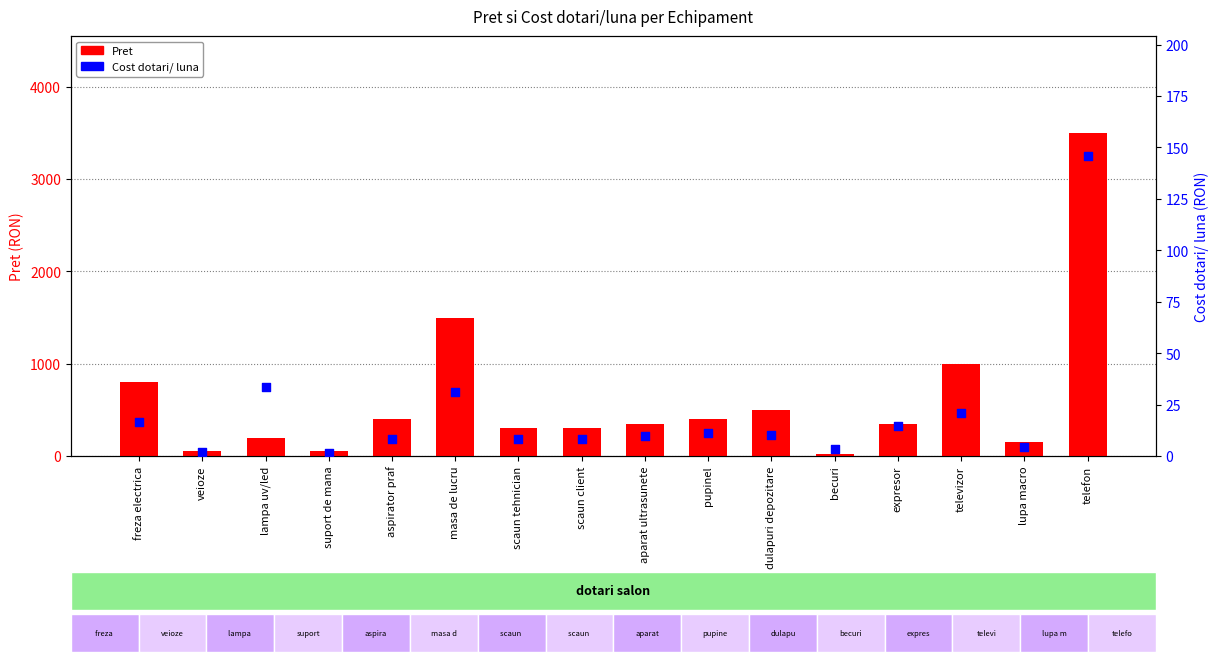

Which series has the largest total across all categories?

Pret